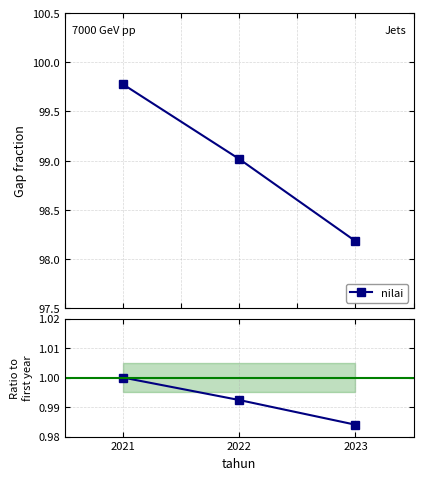

Which series changed the most between 2021 and 2023?

nilai